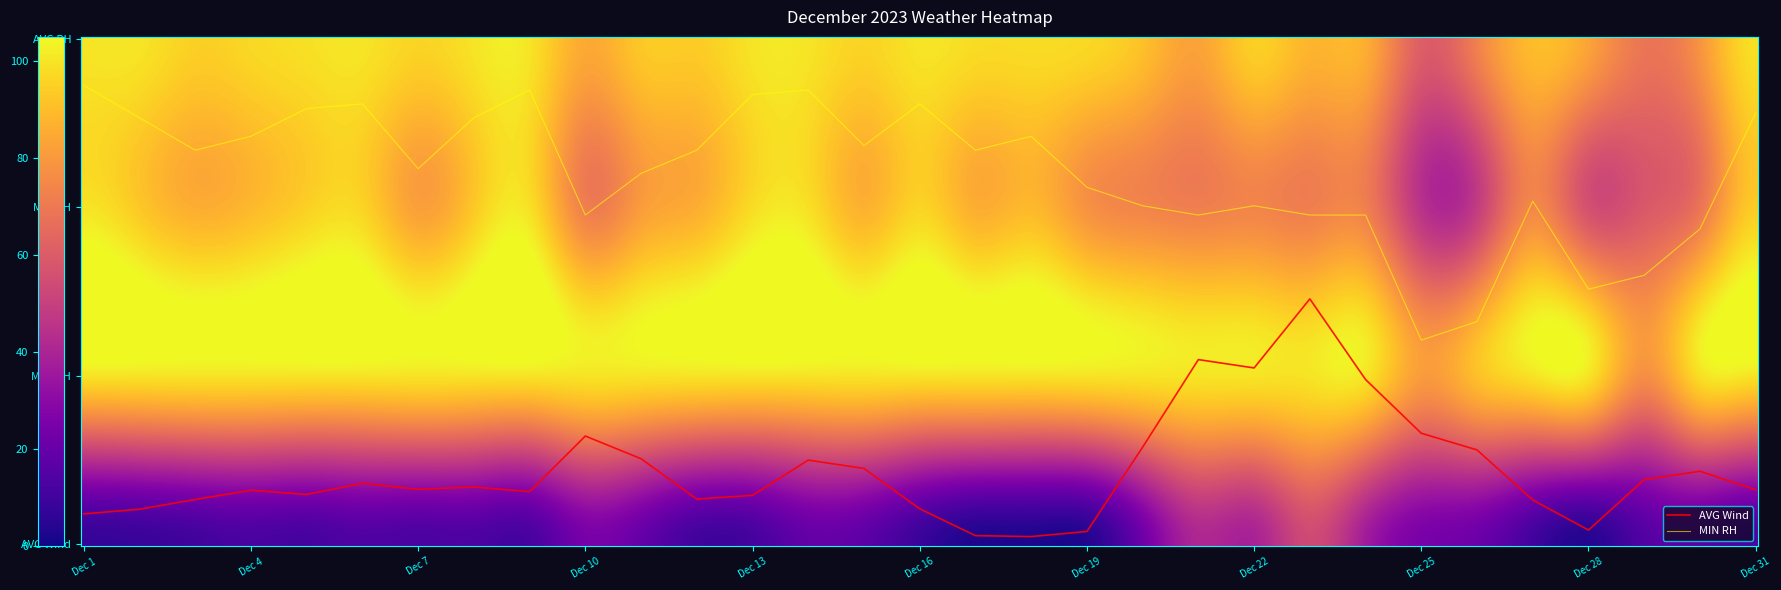

Reading left to right, transcribe all the data shown in this chart.

Dec 1: 100.0	100.0	100.0	7.5
Dec 2: 100.0	93.0	100.0	8.5
Dec 3: 95.0	86.0	100.0	10.6
Dec 4: 97.0	89.0	100.0	12.6
Dec 5: 99.0	95.0	100.0	11.7
Dec 6: 100.0	96.0	100.0	14.1
Dec 7: 96.0	82.0	100.0	12.8
Dec 8: 100.0	93.0	100.0	13.3
Dec 9: 100.0	99.0	100.0	12.3
Dec 10: 85.0	72.0	100.0	24.3
Dec 11: 93.0	81.0	100.0	19.4
Dec 12: 94.0	86.0	100.0	10.7
Dec 13: 100.0	98.0	100.0	11.5
Dec 14: 100.0	99.0	100.0	19.1
Dec 15: 96.0	87.0	100.0	17.3
Dec 16: 100.0	96.0	100.0	8.6
Dec 17: 98.0	86.0	100.0	2.8
Dec 18: 98.0	89.0	100.0	2.6
Dec 19: 97.0	78.0	100.0	3.7
Dec 20: 91.0	74.0	100.0	21.9
Dec 21: 83.0	72.0	100.0	40.8
Dec 22: 95.0	74.0	100.0	39.0
Dec 23: 88.0	72.0	100.0	53.9
Dec 24: 86.0	72.0	100.0	36.5
Dec 25: 61.0	45.0	81.0	24.9
Dec 26: 73.0	49.0	91.0	21.3
Dec 27: 90.0	75.0	100.0	10.5
Dec 28: 83.0	56.0	100.0	4.0
Dec 29: 69.0	59.0	77.0	14.9
Dec 30: 79.0	69.0	99.0	16.7
Dec 31: 99.0	94.0	100.0	12.7